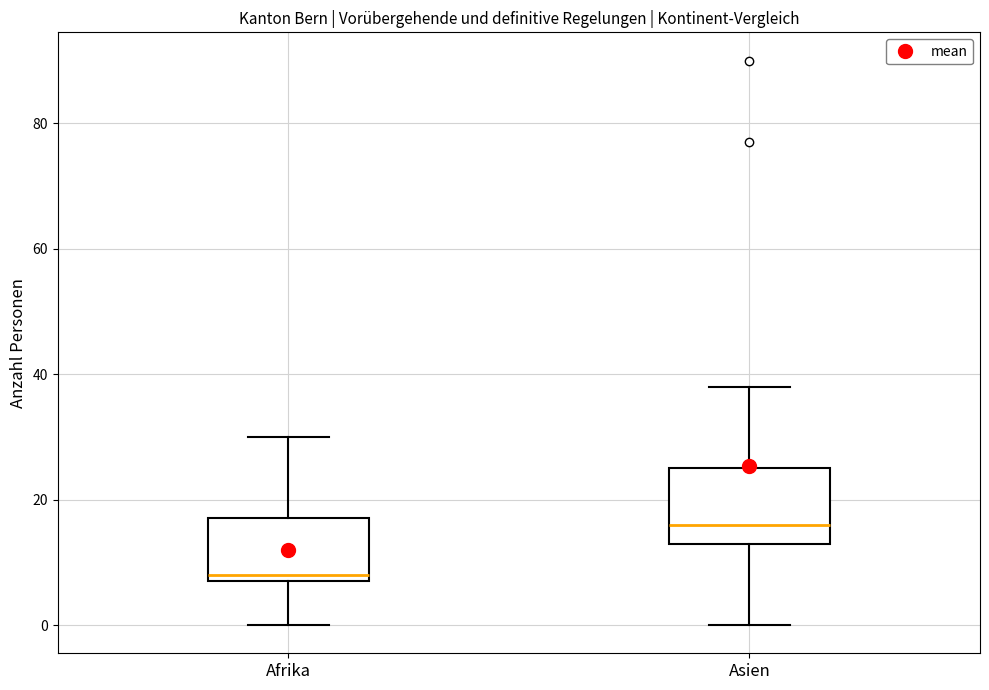

Which box's median line is the lowest?

Afrika